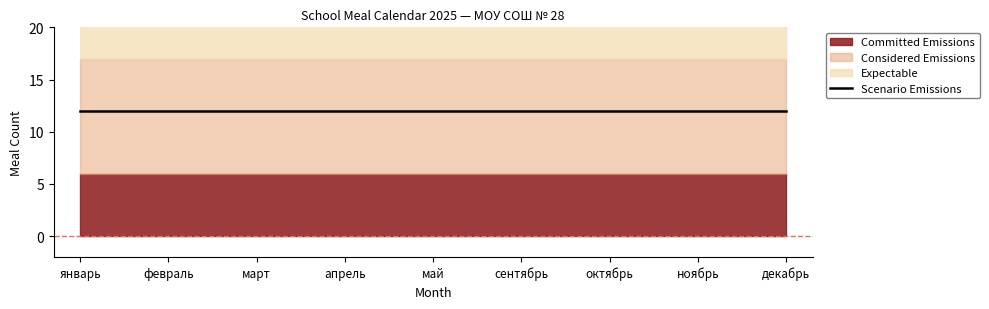

What is the label of the 4th point from the right?

сентябрь